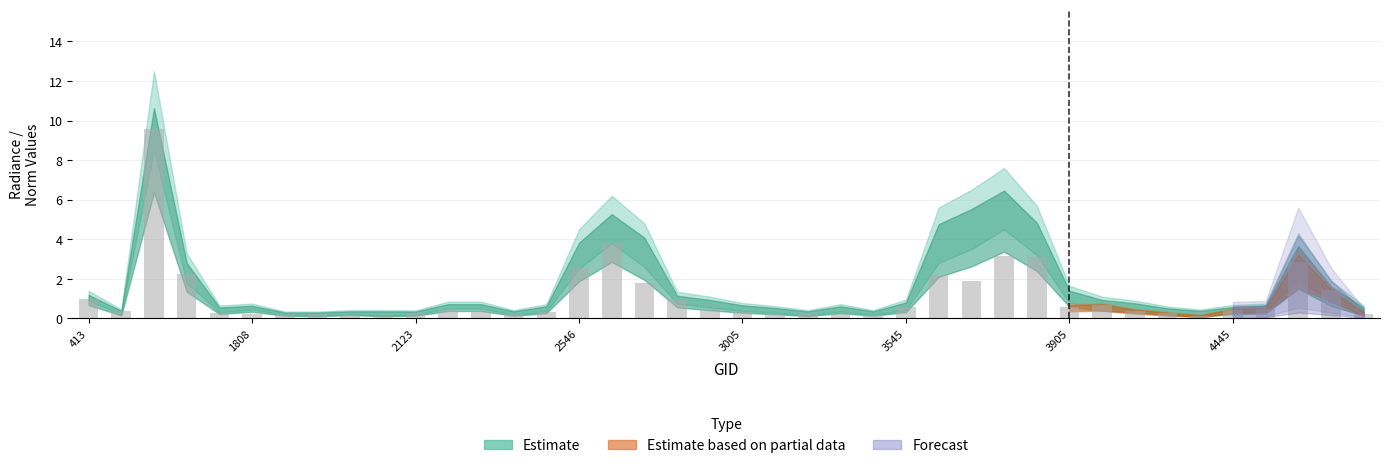

Reading left to right, what are all the values shown in this chart?

dnbrad: 413=1.3	845=0.4	1475=11.1	1511=3.0	1790=0.6	1808=0.7	1889=0.3	1925=0.2	1988=0.4	2051=0.2	2123=0.3	2213=0.8	2249=0.8	2348=0.3	2411=0.6	2546=4.1	2600=5.6	2636=4.3	2762=1.1	2834=0.9	3005=0.6	3266=0.5	3338=0.3	3464=0.6	3500=0.3	3545=0.8	3635=5.0	3662=5.8	3698=6.8	3734=5.0	3905=1.3	4022=0.9	4157=0.7	4193=0.4	4373=0.2	4445=0.4	4661=0.6	4868=3.7	5120=1.4	5246=0.4
rade9_aggzone_norm: 413=1.0	845=0.4	1475=9.6	1511=2.3	1790=0.3	1808=0.2	1889=0.2	1925=0.2	1988=0.2	2051=0.1	2123=0.3	2213=0.4	2249=0.3	2348=0.2	2411=0.3	2546=2.6	2600=3.8	2636=1.8	2762=1.0	2834=0.5	3005=0.3	3266=0.2	3338=0.3	3464=0.2	3500=0.2	3545=0.6	3635=2.2	3662=1.9	3698=3.1	3734=3.1	3905=0.6	4022=0.7	4157=0.4	4193=0.3	4373=0.1	4445=0.4	4661=0.5	4868=2.8	5120=1.4	5246=0.2